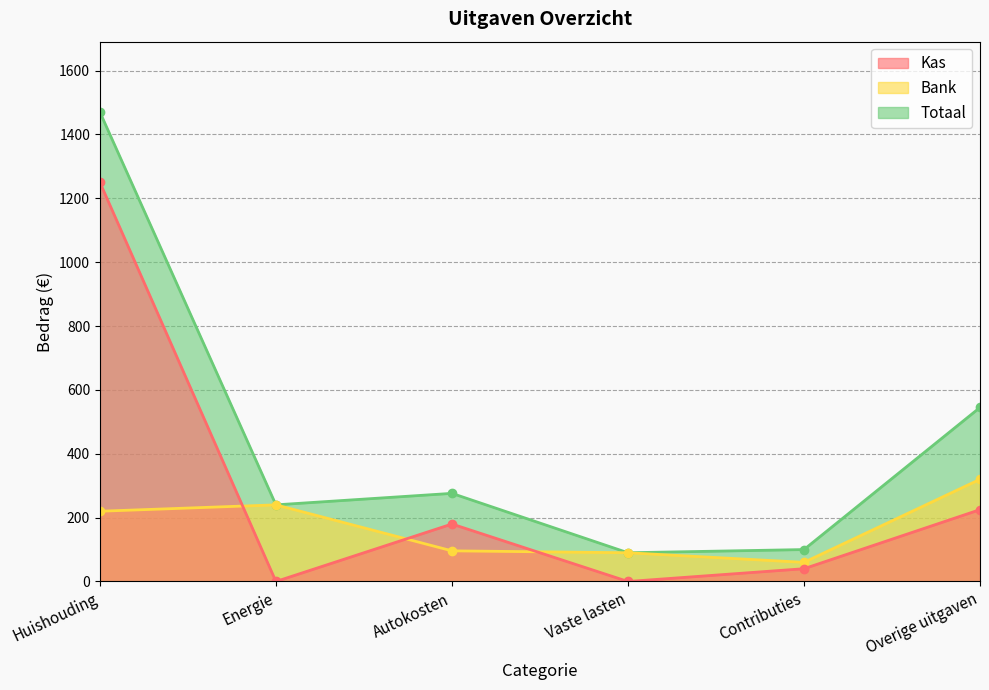

Where is the first local maximum for Bank?

Energie